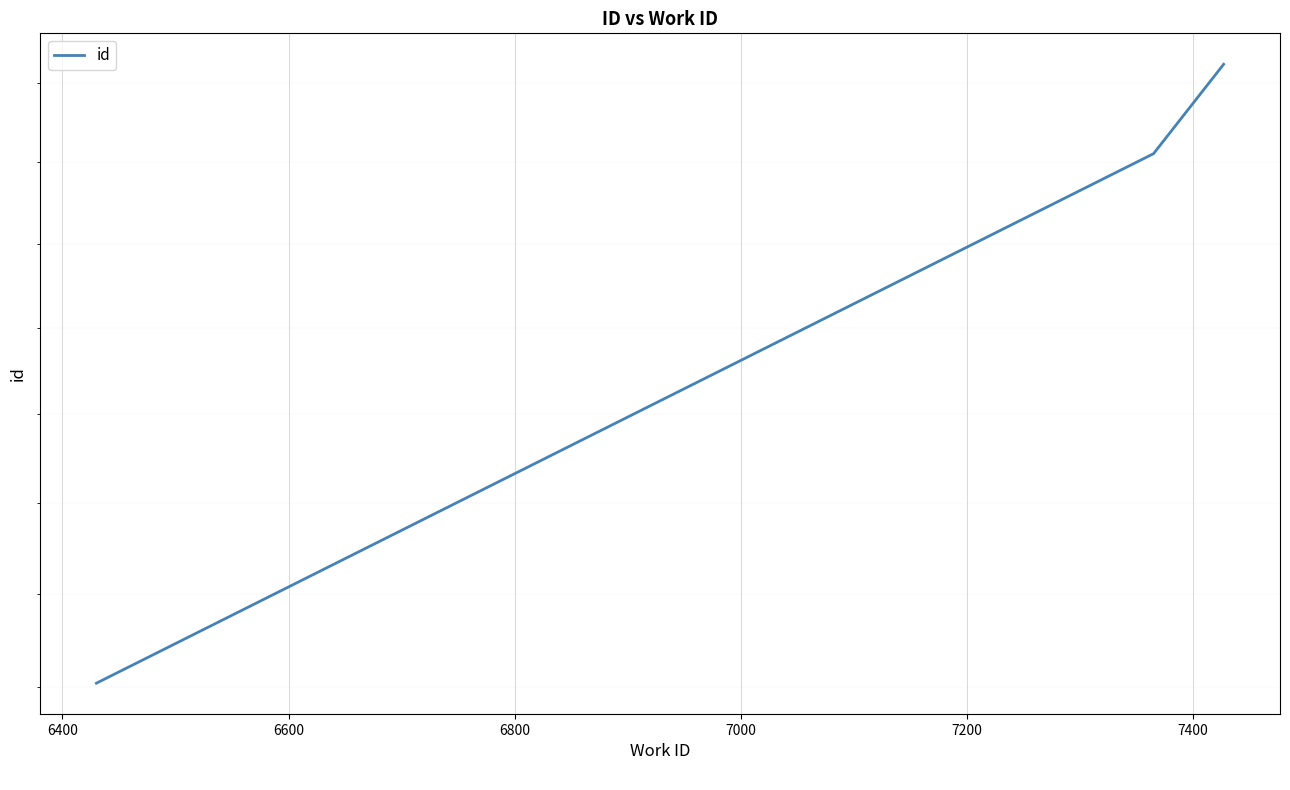

What is the smallest value displayed?

17021